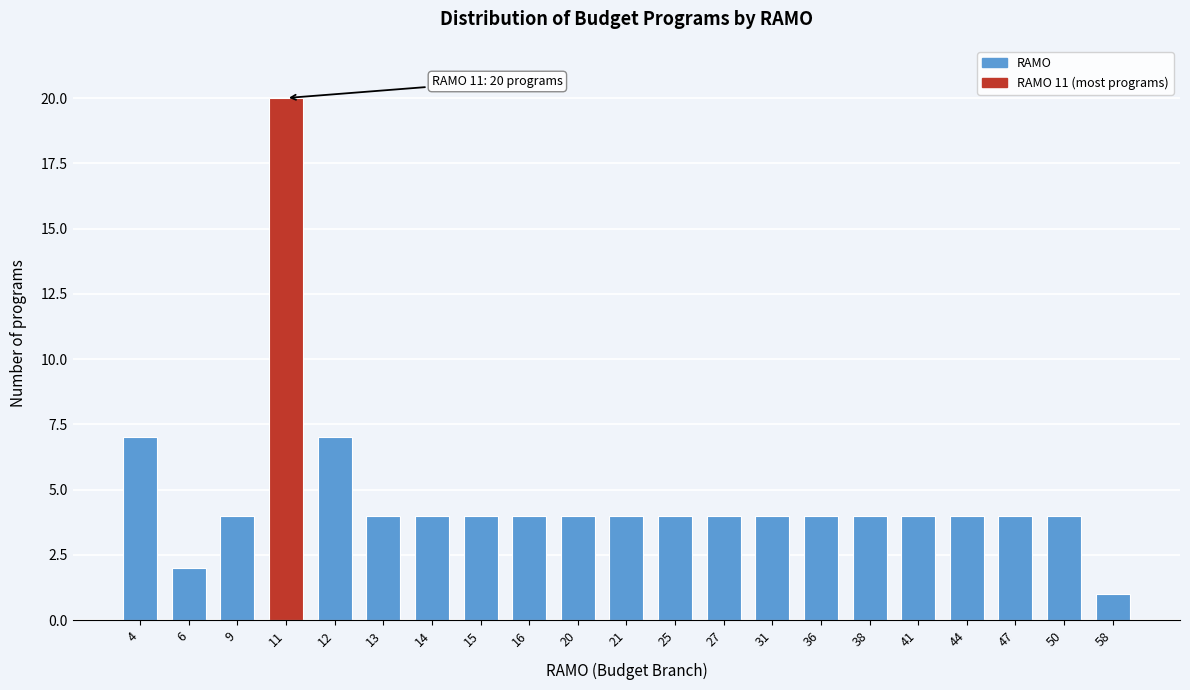

Reading left to right, what are all the values shown in this chart?

4=7	6=2	9=4	11=20	12=7	13=4	14=4	15=4	16=4	20=4	21=4	25=4	27=4	31=4	36=4	38=4	41=4	44=4	47=4	50=4	58=1